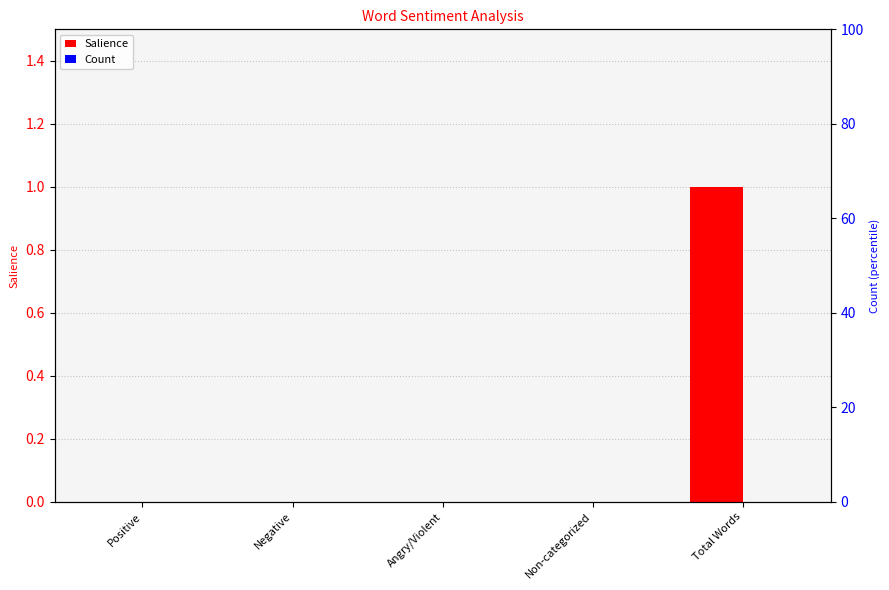

Reading left to right, what are all the values shown in this chart?

Salience: 0	0	0	0	1
Count: 0	0	0	0	0